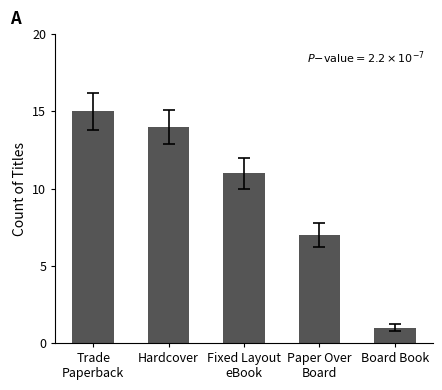

Is it true that the value at Trade
Paperback is 24?

False